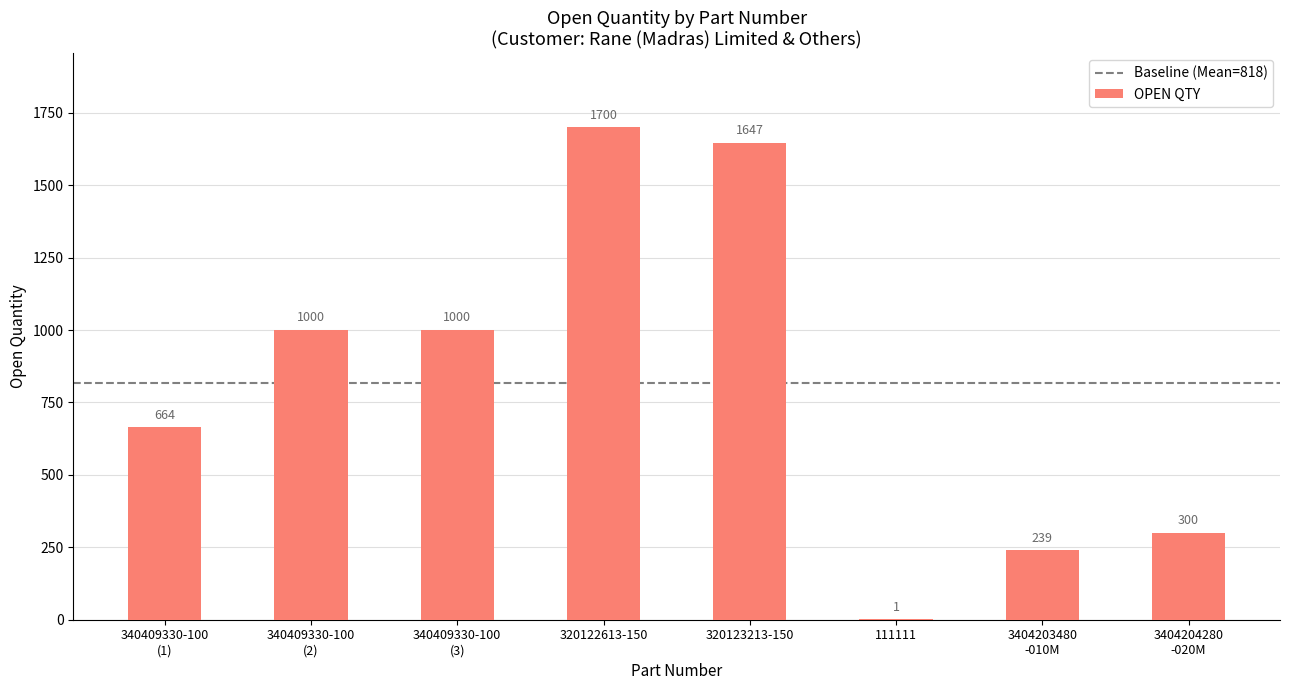

Which category has the highest value across all series?

320122613-150